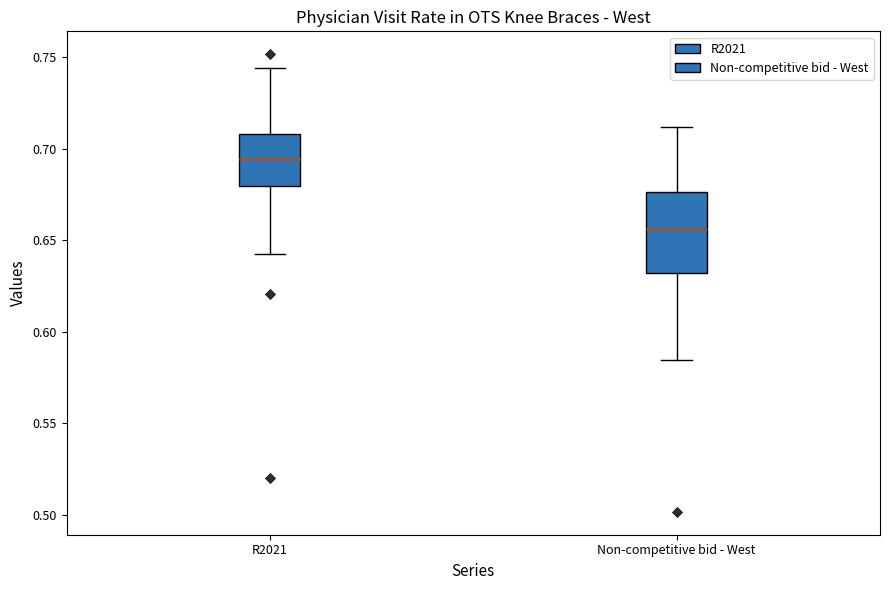

Reading left to right, read every box against the y-axis: the position of its median line, the range the box covers, and the ends of its whiskers. The values are not printed on the chart, so give them approximately, as read against the axis.

R2021: median 0.695, box 0.680 to 0.710, whiskers 0.640 to 0.745
Non-competitive bid - West: median 0.655, box 0.630 to 0.675, whiskers 0.585 to 0.710